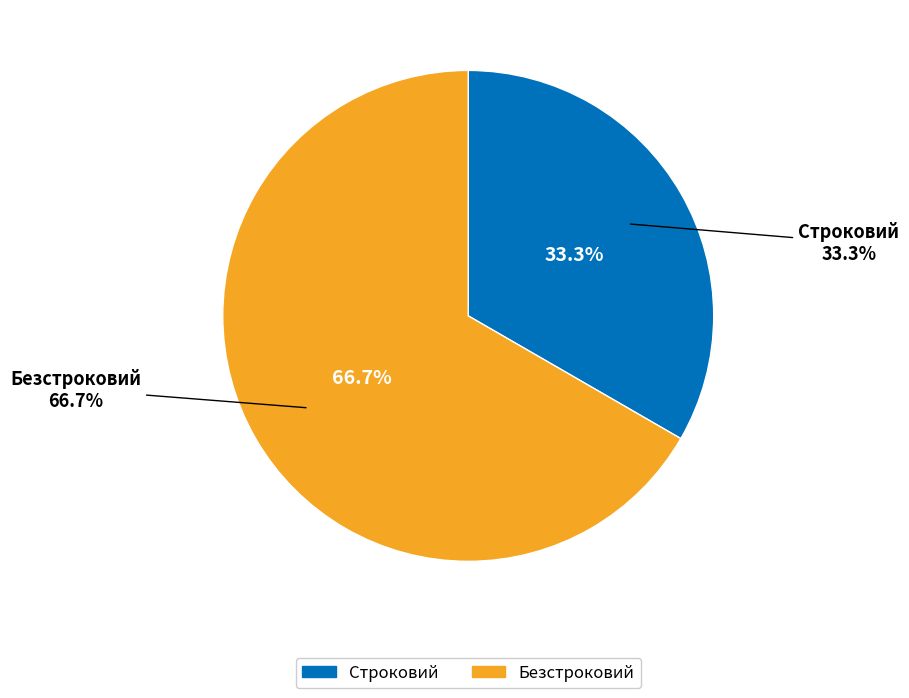

Which slice represents more than half of the pie?

Безстроковий